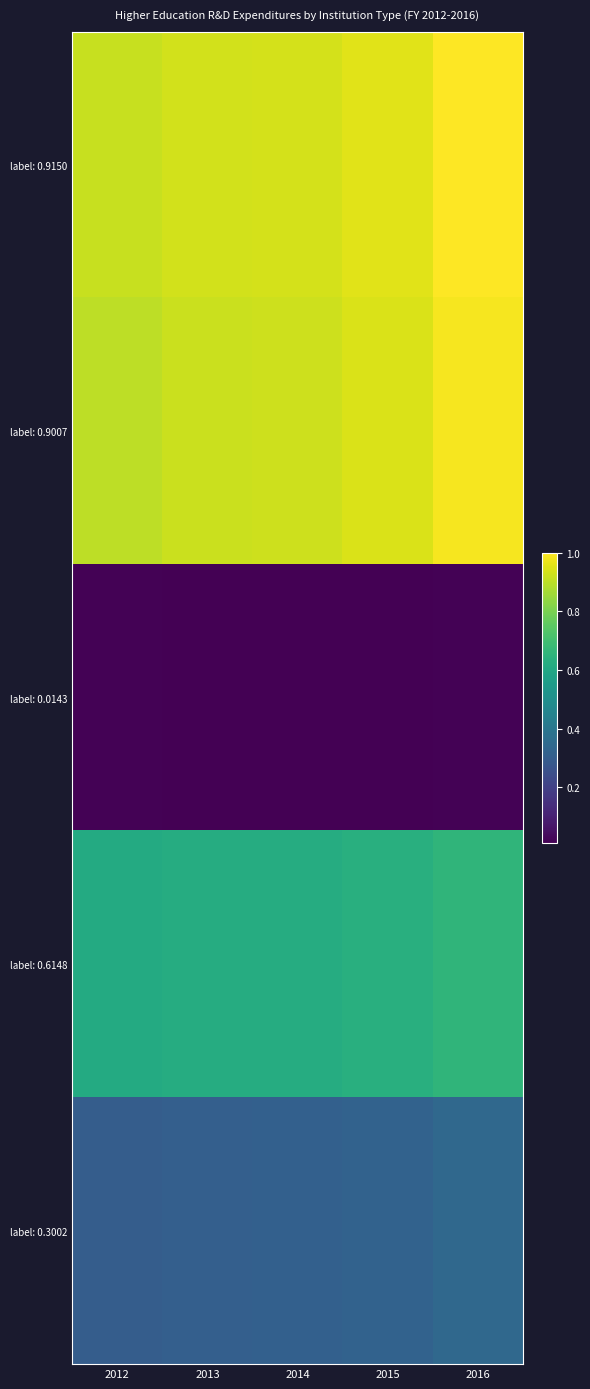

How many series are shown in this chart?

5